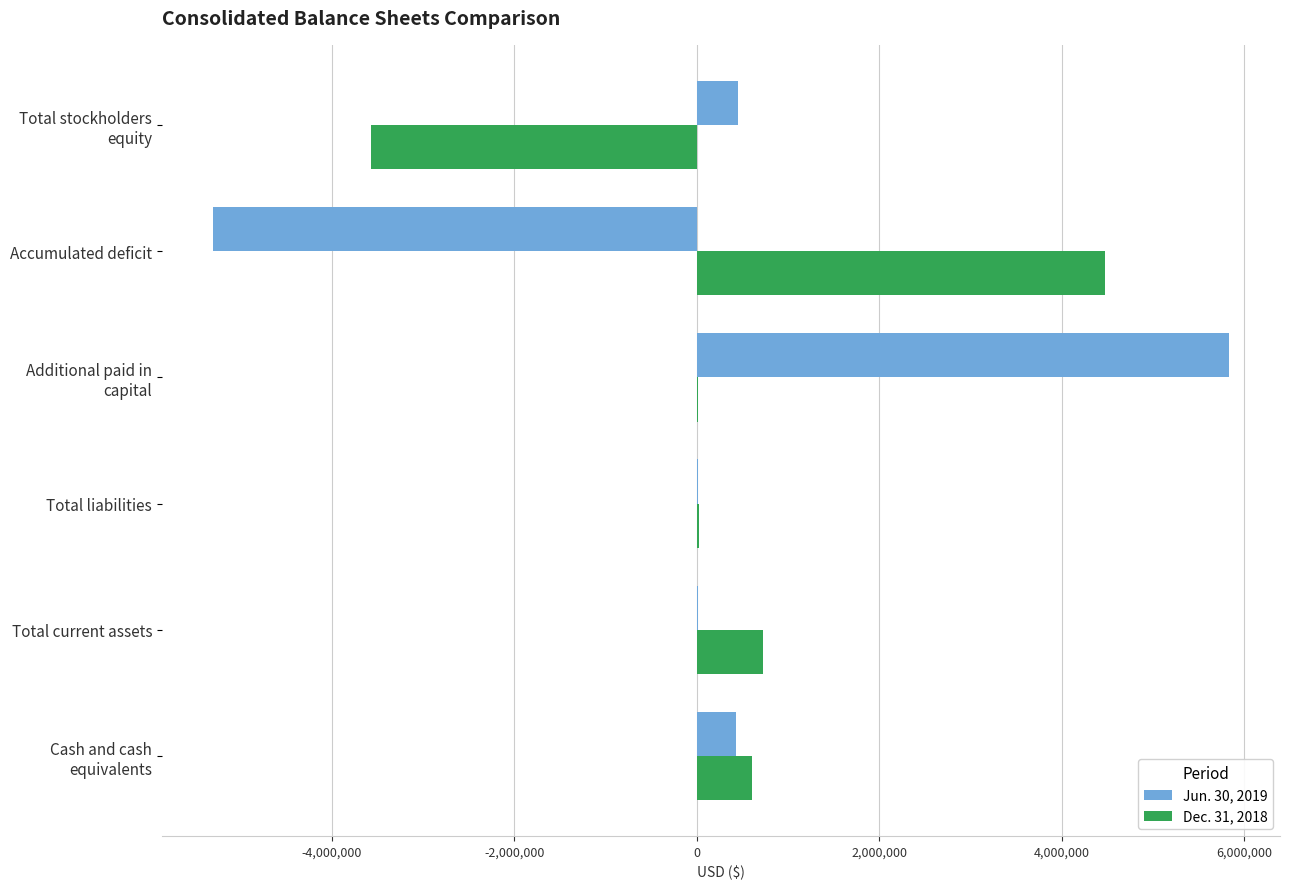

True or false: Dec. 31, 2018 has a value of 727256 at Total current assets.

True